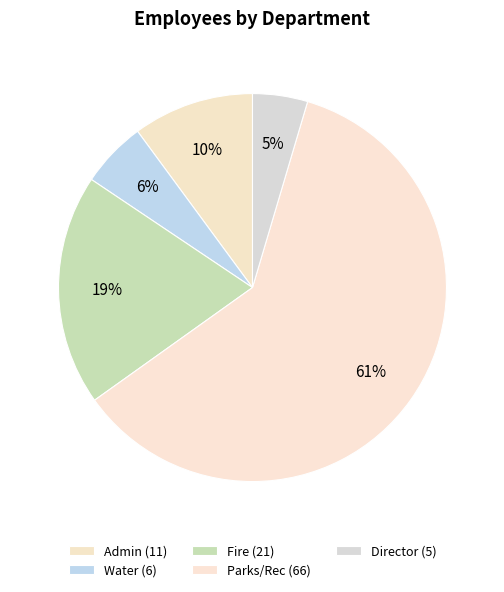

How many slices are in this pie chart?

5